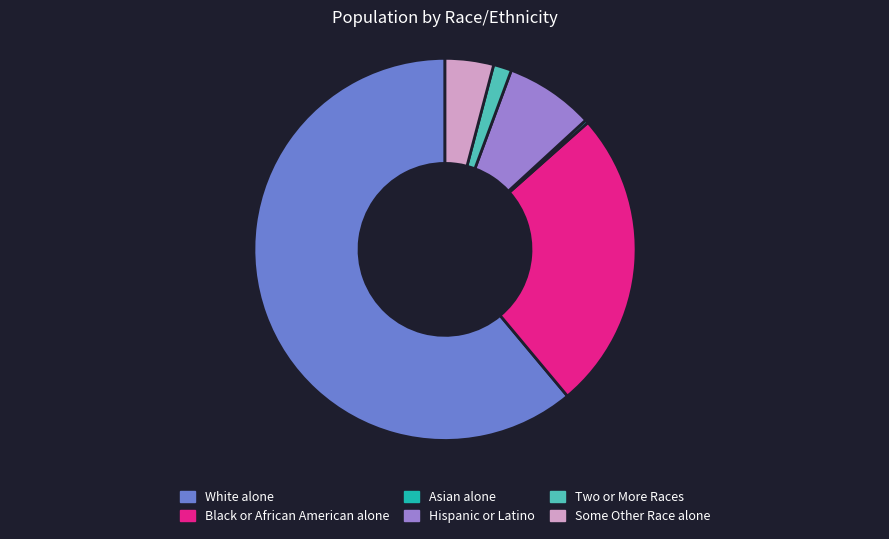

Which category has the biggest portion of the pie?

White alone